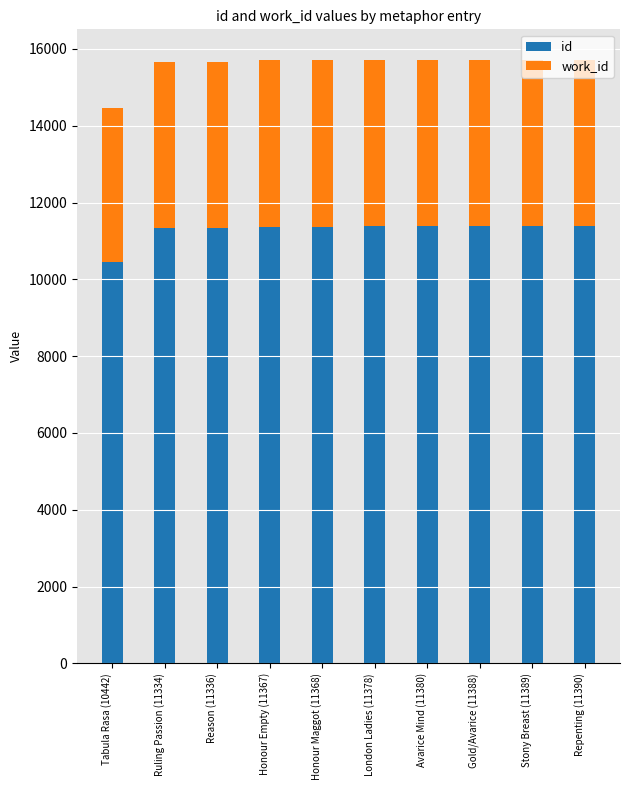

What is the maximum value for id?

11390